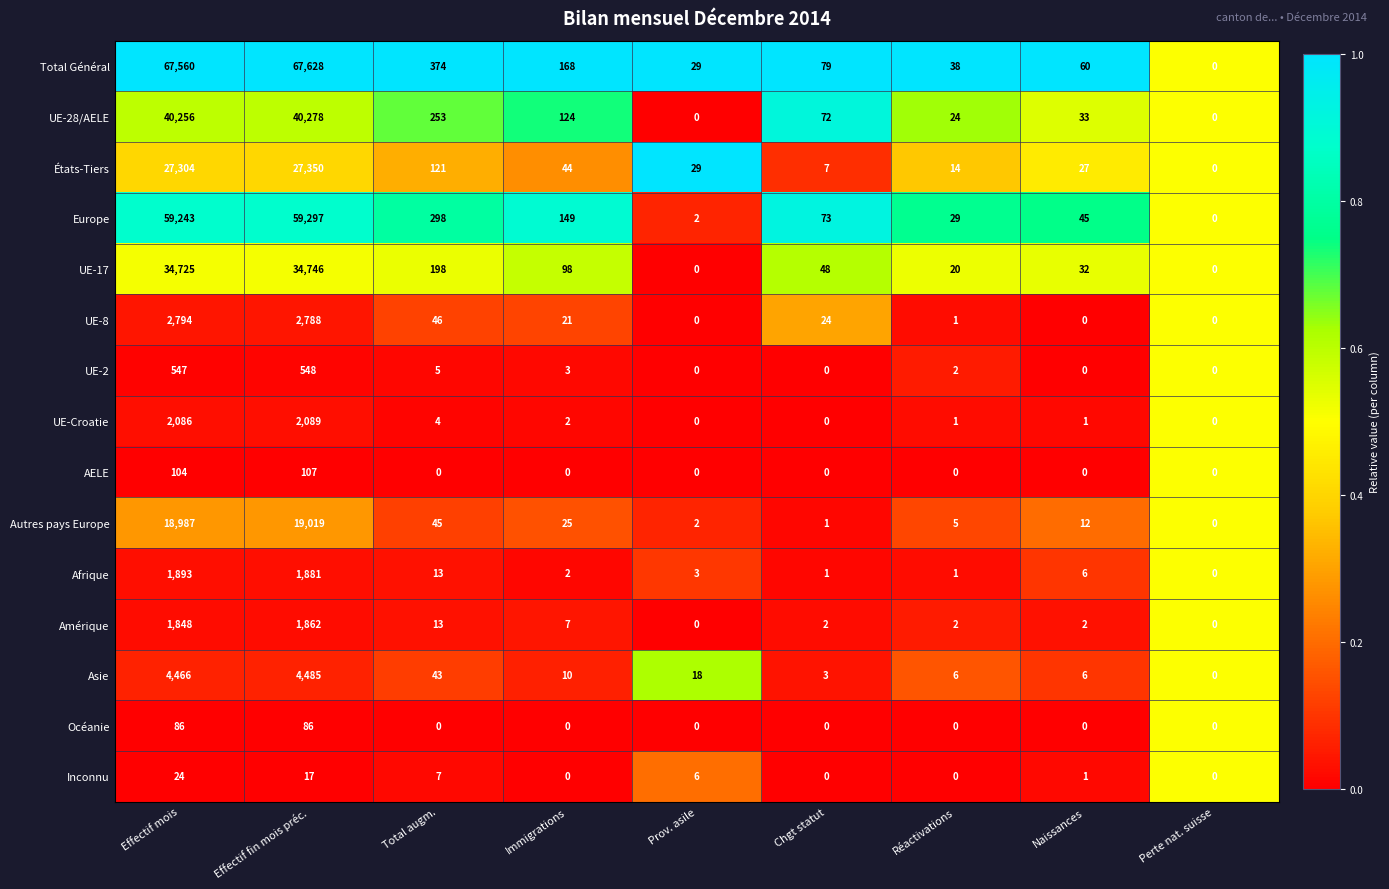

The value of UE-8 at Total augm. is 30. True or false?

False